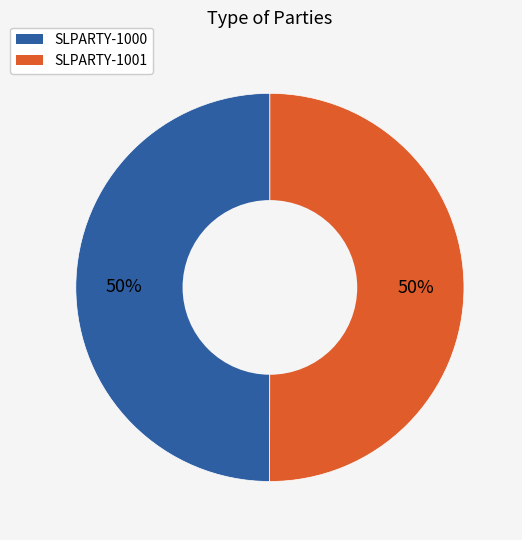

Do SLPARTY-1000 and SLPARTY-1001 together represent more than half of the pie?

Yes